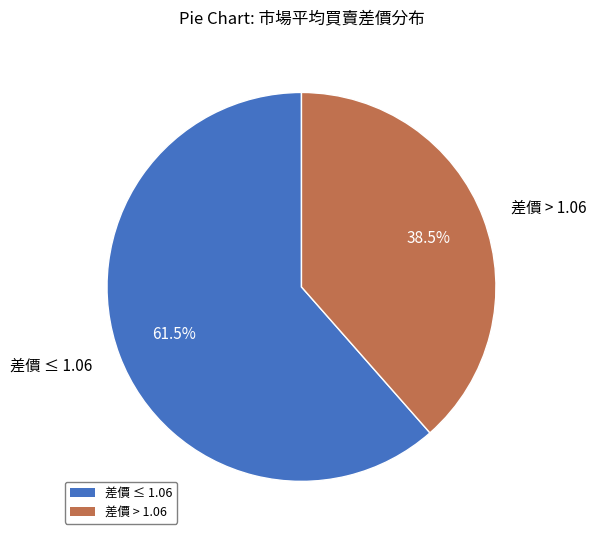

Is there a majority slice in this chart?

Yes